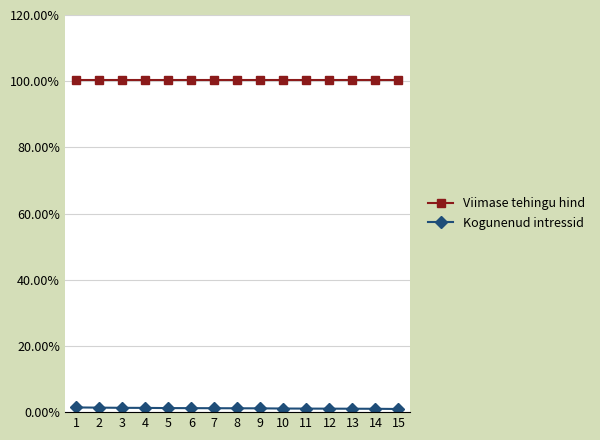

Which series has the largest total across all categories?

Viimase tehingu hind